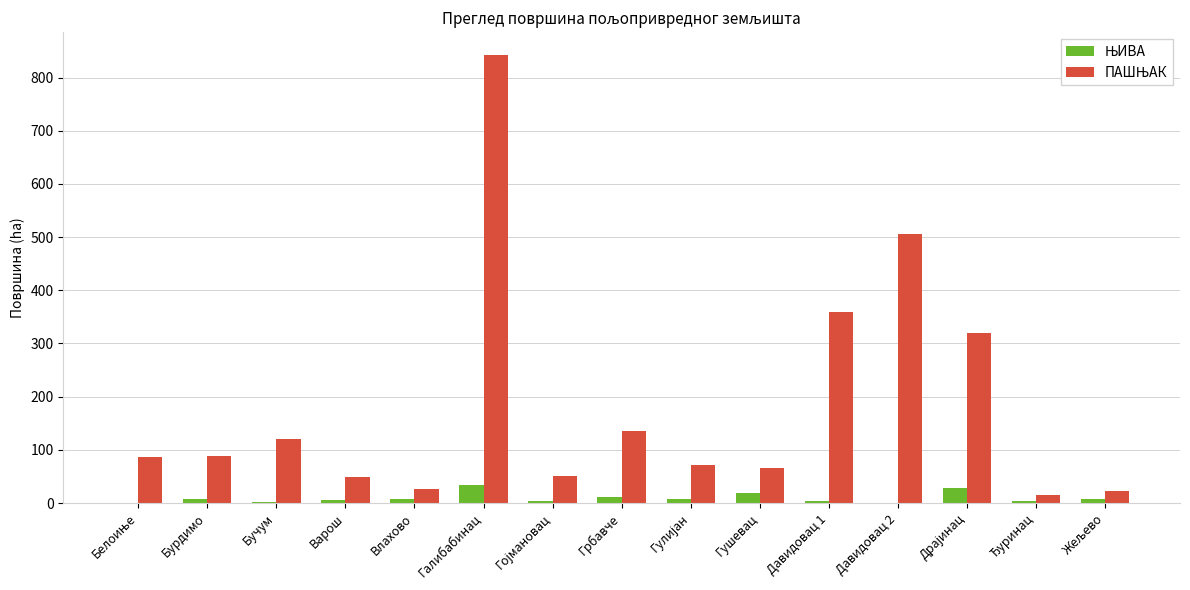

Which category has the highest value across all series?

Галибабинац